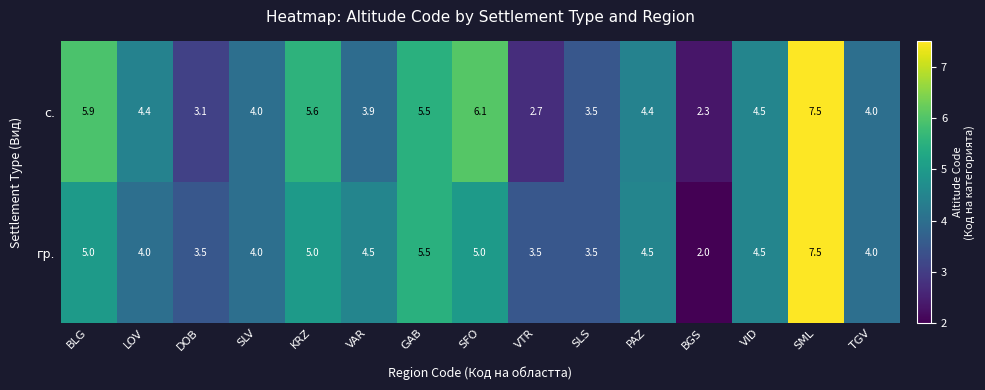

Which series has the widest spread of values?

гр.